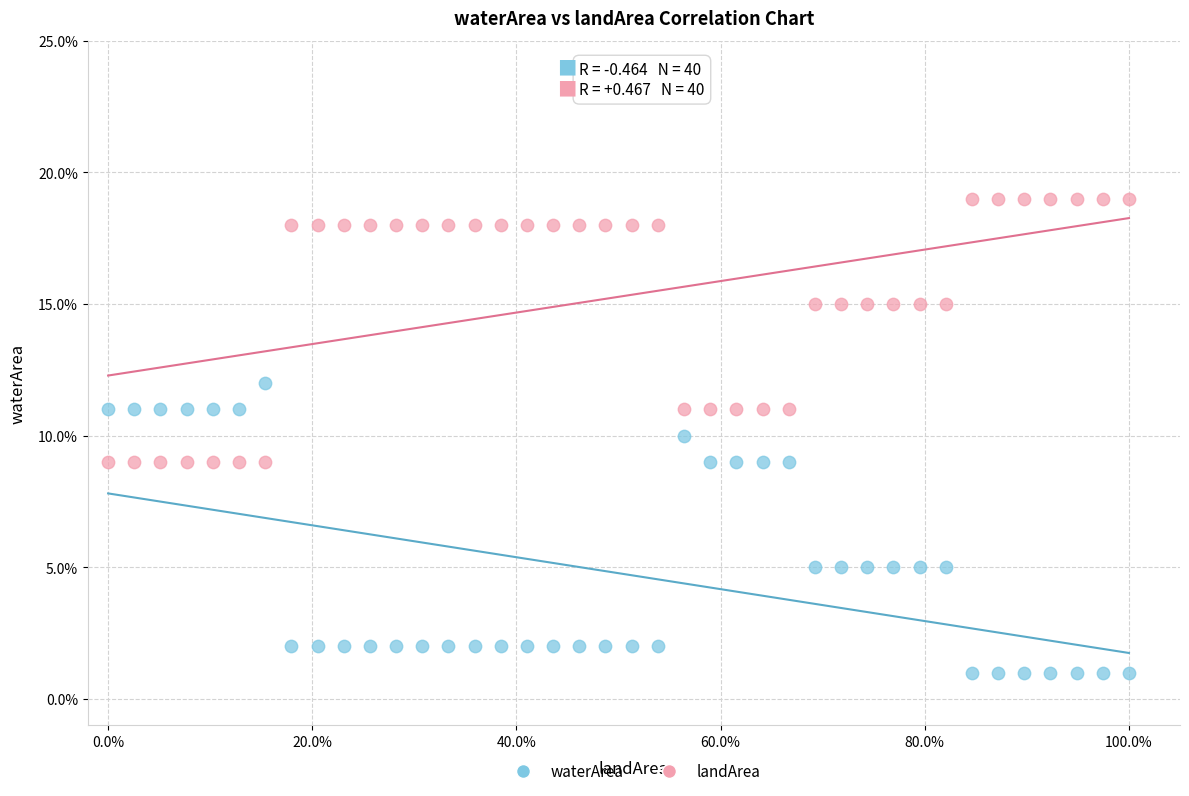

Which series has the widest spread of Y values?

waterArea